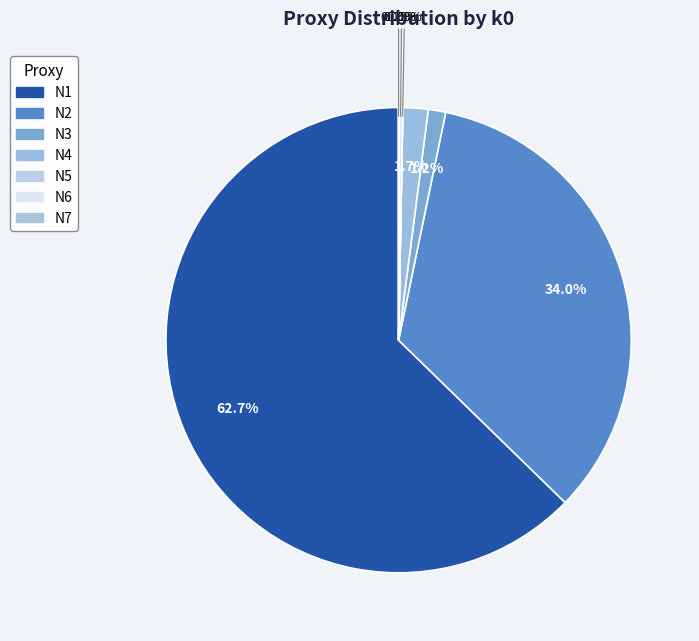

To the nearest percent, what is the difference between the largest and smallest slice percentages?

63%